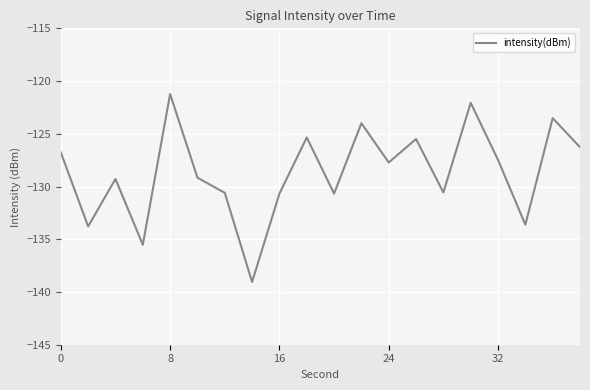

What is the maximum value shown in the chart?

-121.2